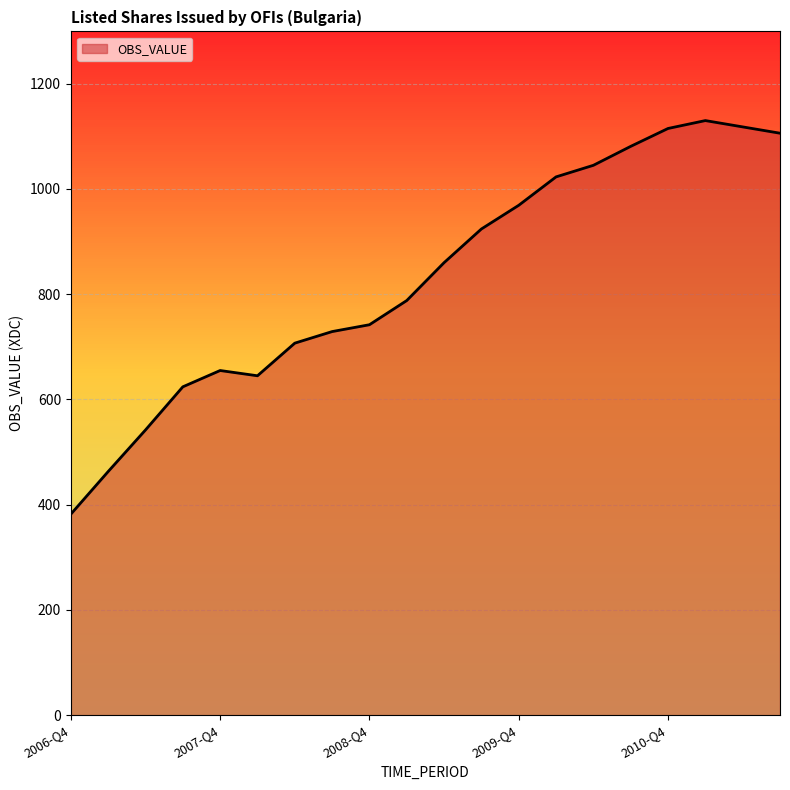

What is the difference between the maximum and minimum values?

748